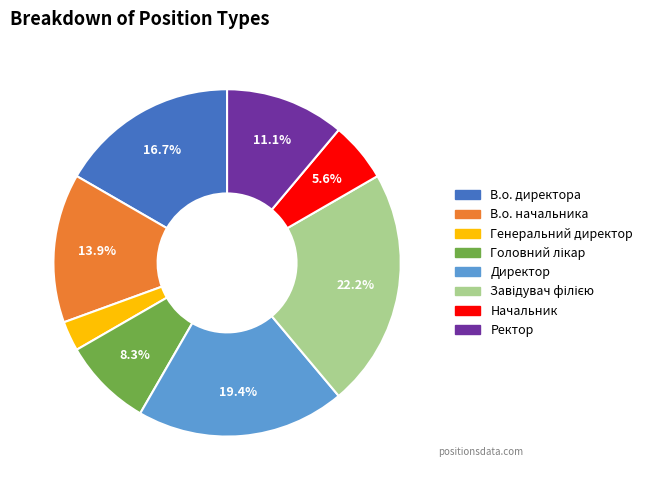

Is В.о. начальника the majority of the pie?

No